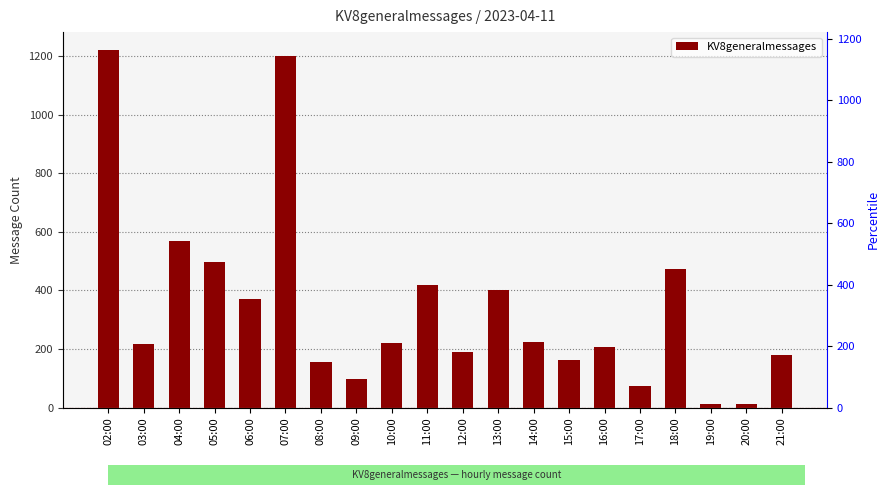

What is the difference between the maximum and second lowest values?

1210